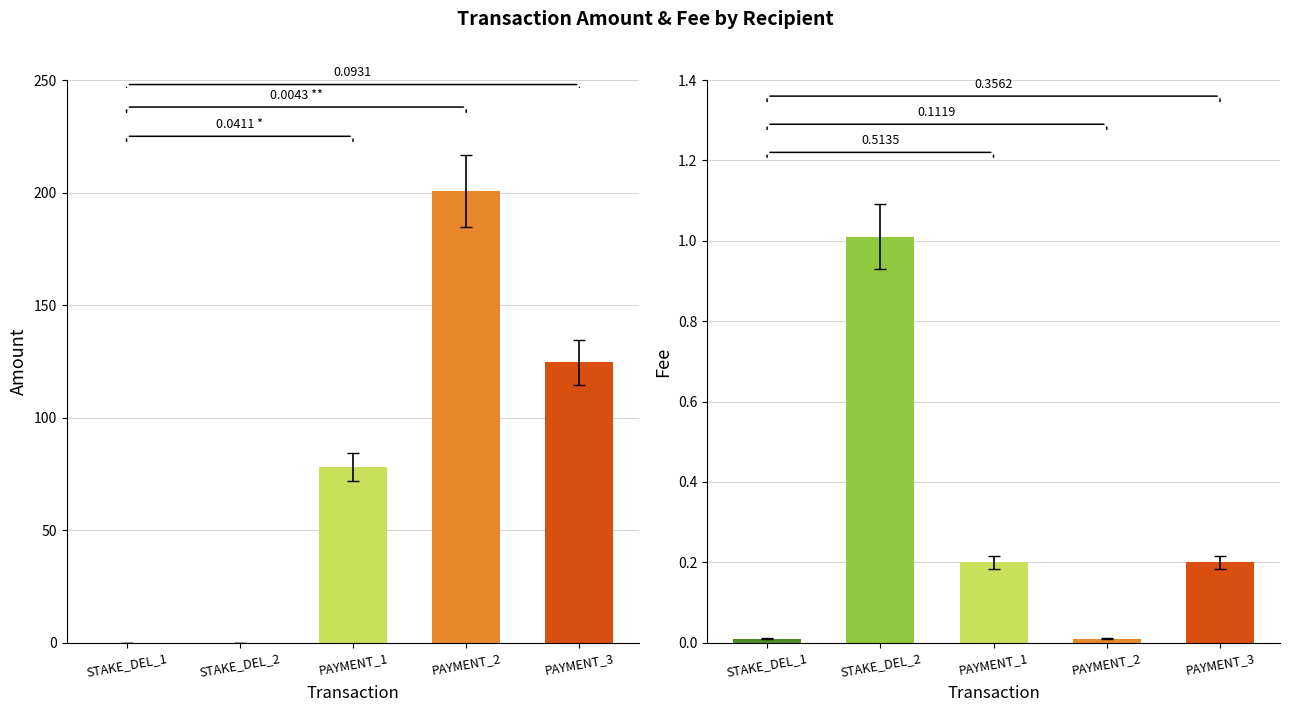

At PAYMENT_3, list the series in order from smallest to largest.

Fee, Amount